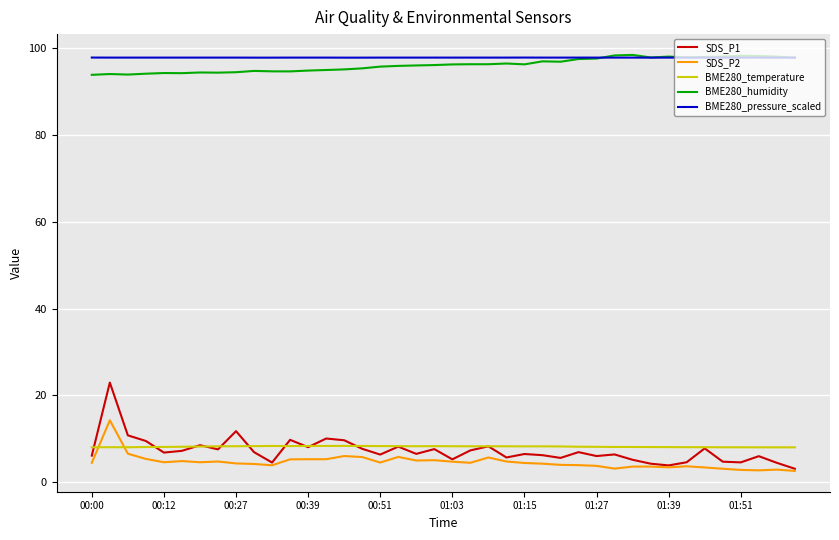

What is the maximum value shown in the chart?

98.5